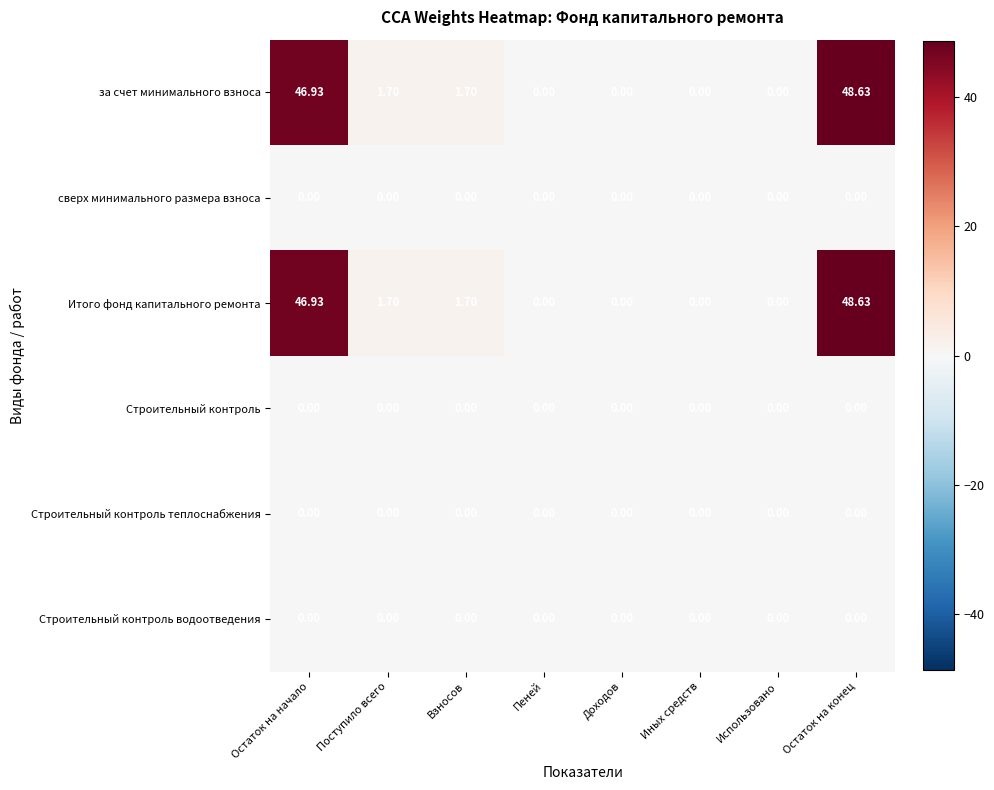

At which category is the sum across all series the highest?

Остаток на конец